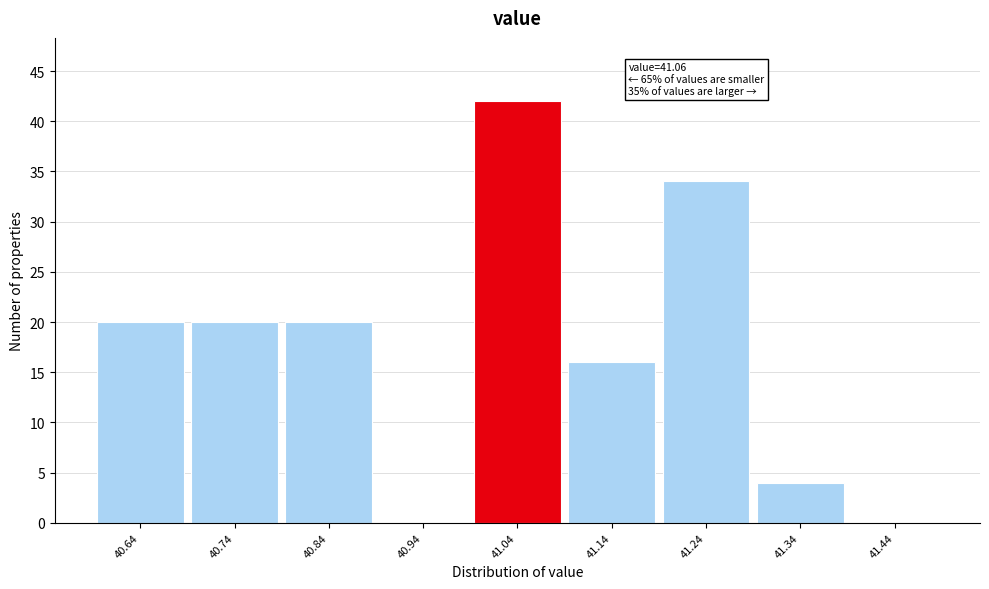

Which range on the x-axis has the tallest bar?

40.99 to 41.09